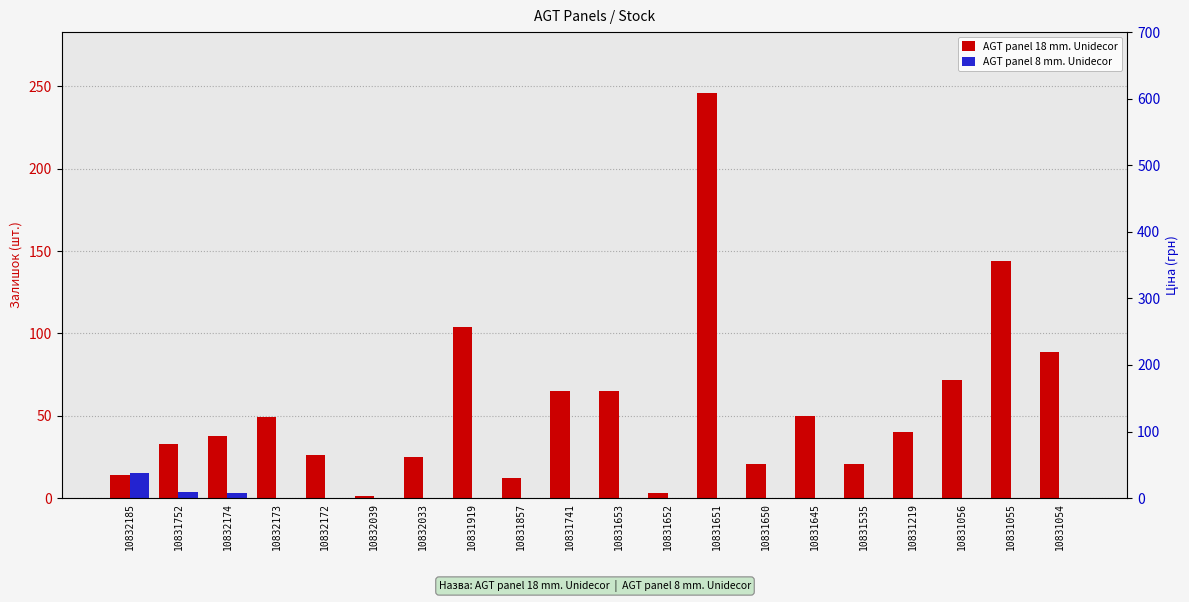

List the labels in order of AGT panel 8 mm. Unidecor value, largest first.

10832185, 10831752, 10832174, 10832173, 10832172, 10832039, 10832033, 10831919, 10831857, 10831741, 10831653, 10831652, 10831651, 10831650, 10831645, 10831535, 10831219, 10831056, 10831055, 10831054